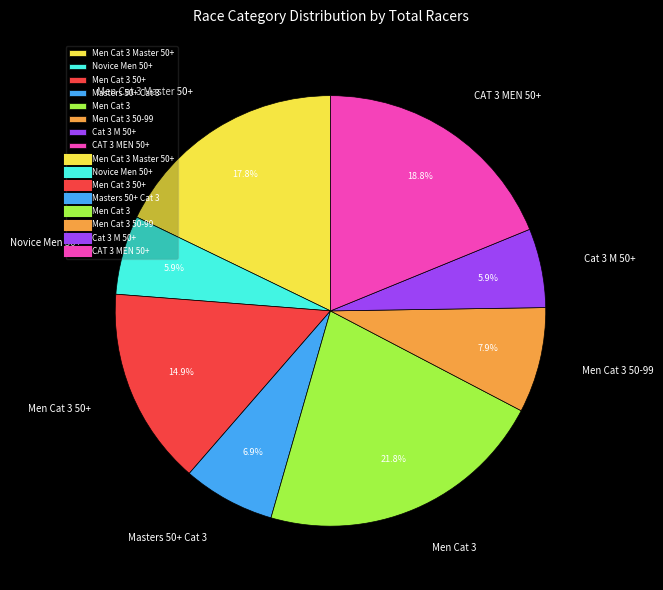

Approximately how many times larger is the value at Men Cat 3 50+ compared to Novice Men 50+?

2.5